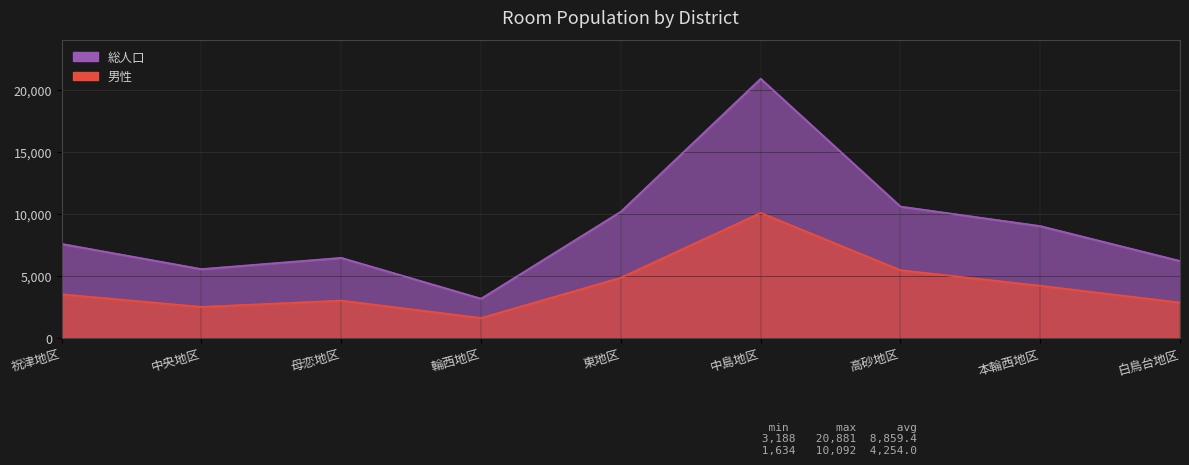

What is the highest value of the 総人口 series?

20881